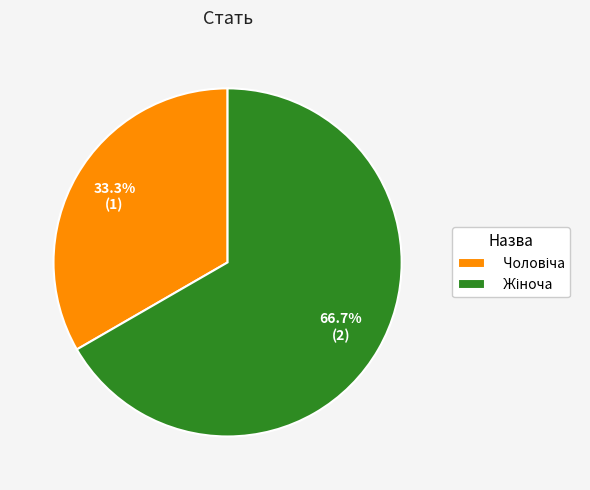

Is there any slice that represents more than half of the pie?

Yes